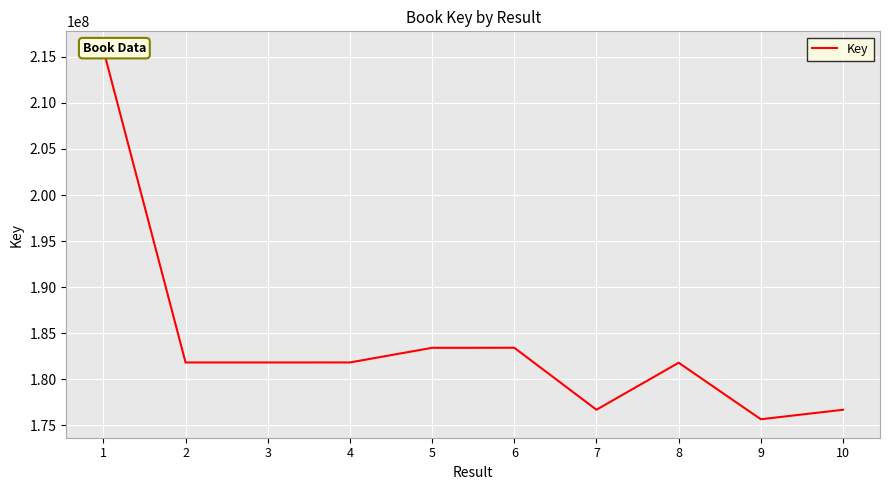

Approximately how many times larger is the value at 5 compared to 6?

1.0